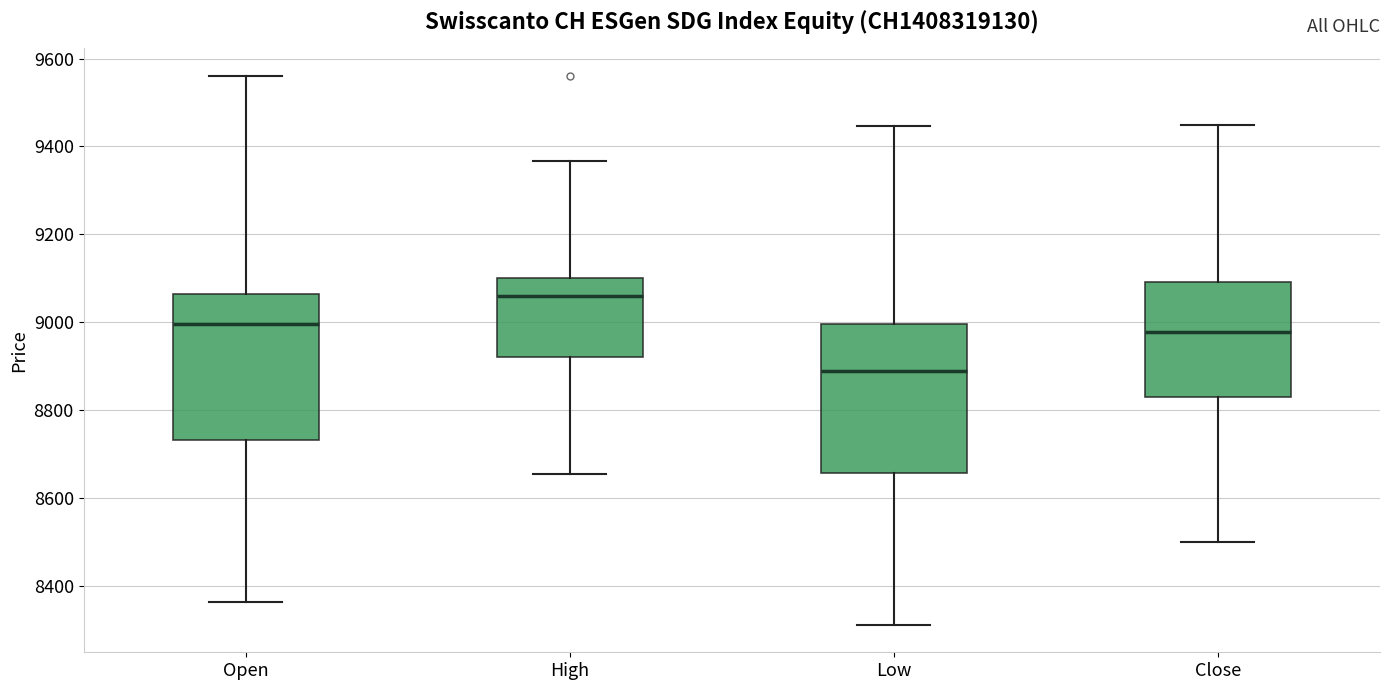

Where does the median line of the box for Low sit on the y-axis? The values are not printed on the chart, so give them approximately, as read against the axis.

8900